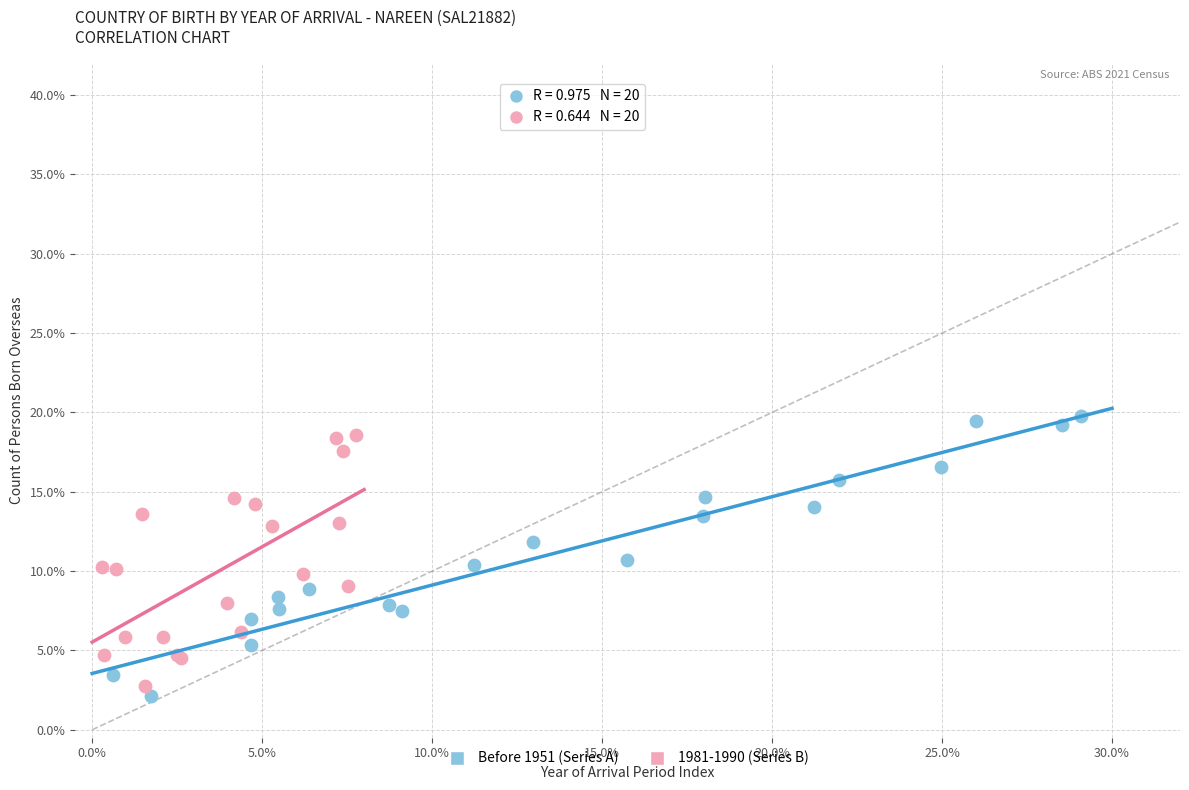

Which series has the widest spread of Y values?

Before 1951 (Series A)